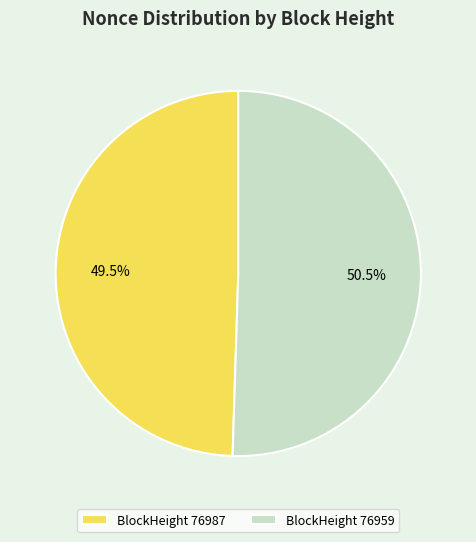

How many slices are in this pie chart?

2